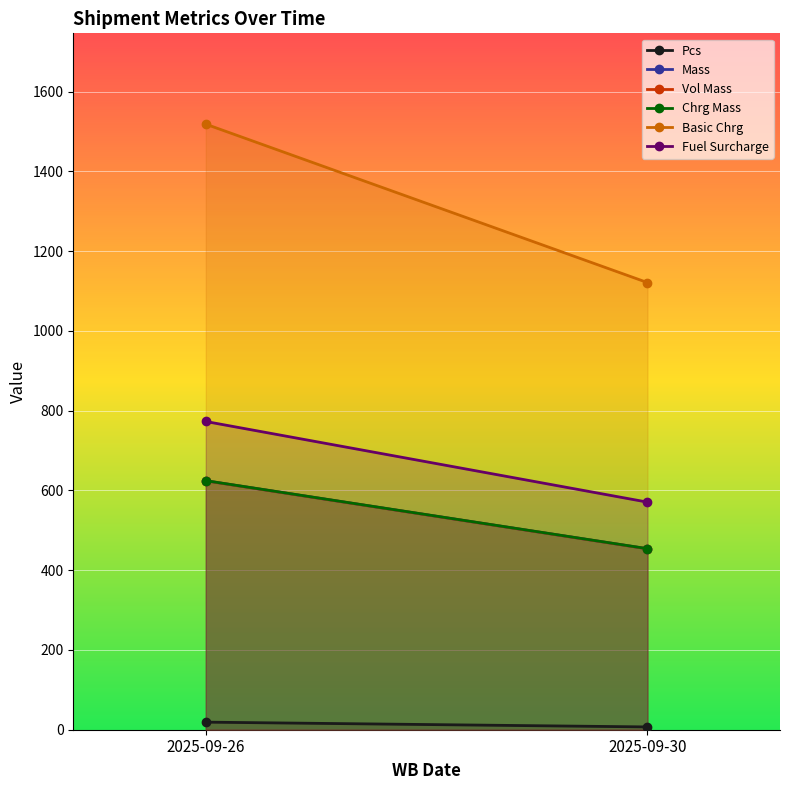

What is the sum of the Vol Mass values at 2025-09-26 and 2025-09-30?

1077.7